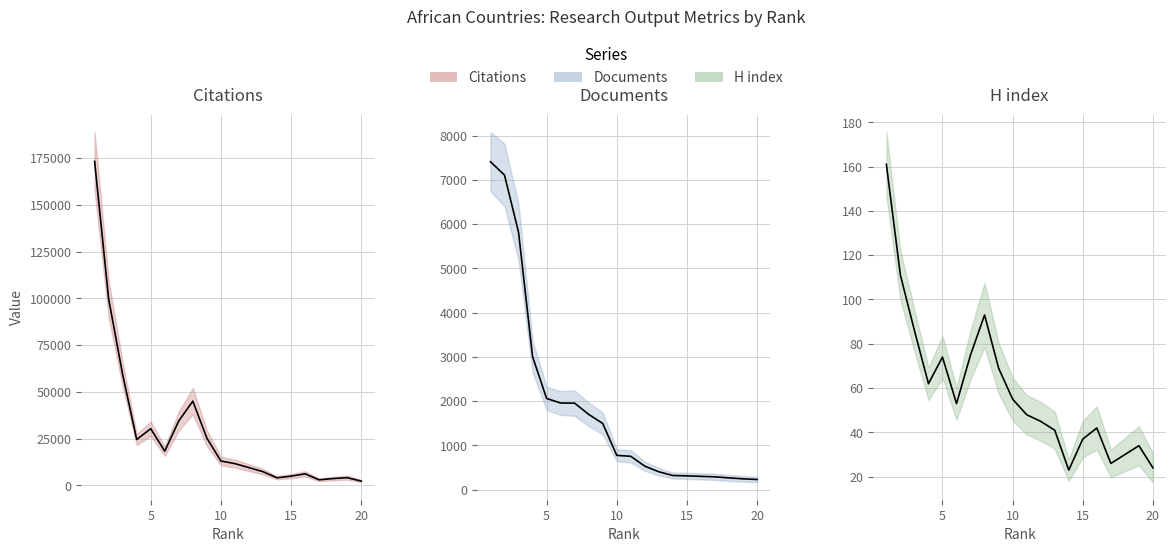

Which series has the largest total across all categories?

Citations